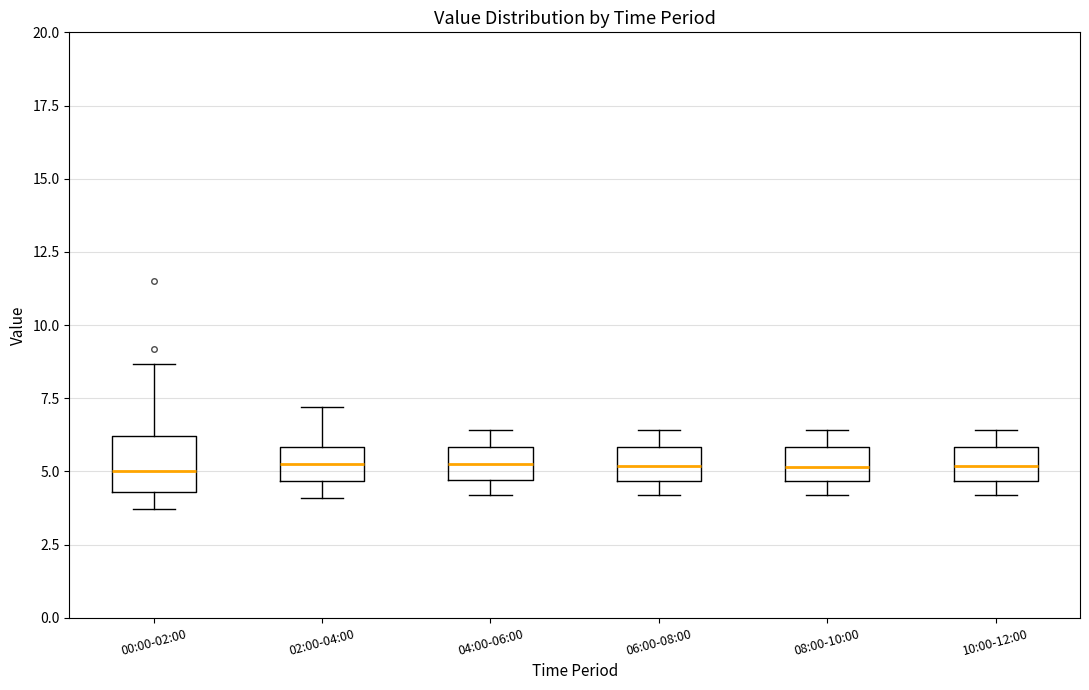

Reading left to right, transcribe this box plot: for each box, give where its median line is, the range the box spans, and where its two whiskers end, as read against the y-axis. The values are not printed on the chart, so give them approximately, as read against the axis.

00:00-02:00: median 5.0, box 4.5 to 6.0, whiskers 3.5 to 8.5
02:00-04:00: median 5.5, box 4.5 to 6.0, whiskers 4.0 to 7.0
04:00-06:00: median 5.5, box 4.5 to 6.0, whiskers 4.0 to 6.5
06:00-08:00: median 5.0, box 4.5 to 6.0, whiskers 4.0 to 6.5
08:00-10:00: median 5.0, box 4.5 to 6.0, whiskers 4.0 to 6.5
10:00-12:00: median 5.0, box 4.5 to 6.0, whiskers 4.0 to 6.5